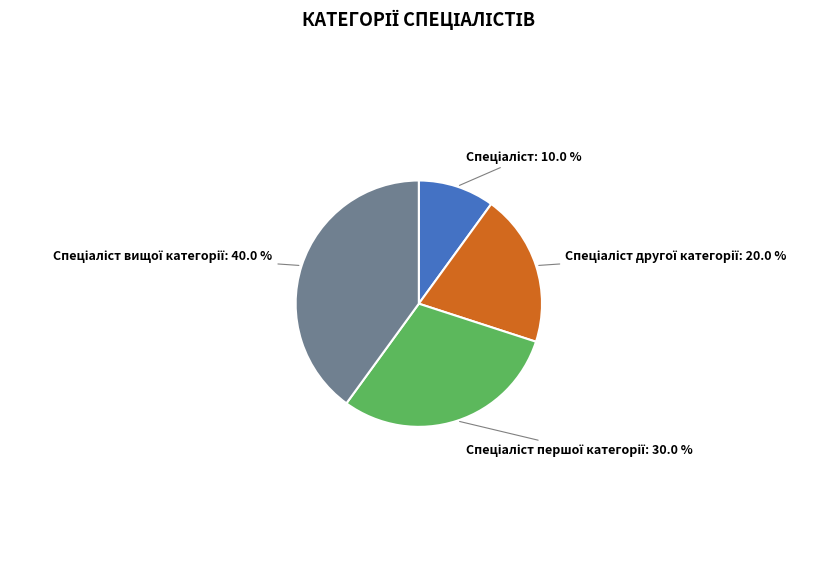

Does any single category account for the majority?

No